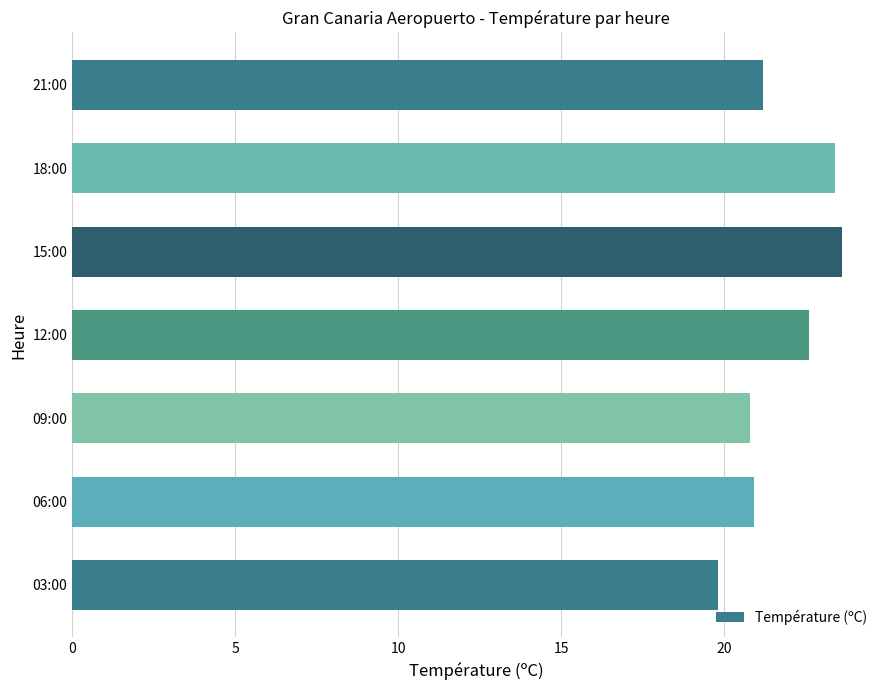

What value does the data have at 03:00?

19.8